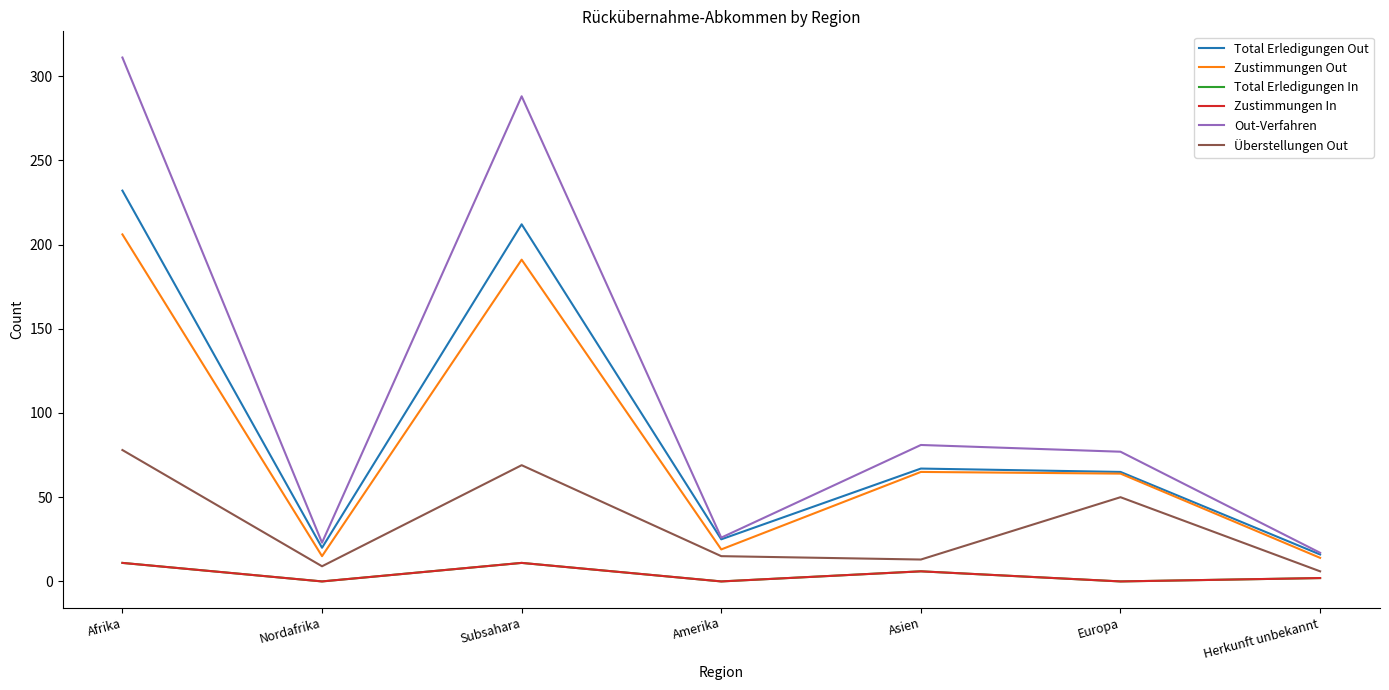

True or false: Out-Verfahren has more than 0 points higher than both neighbors.

True